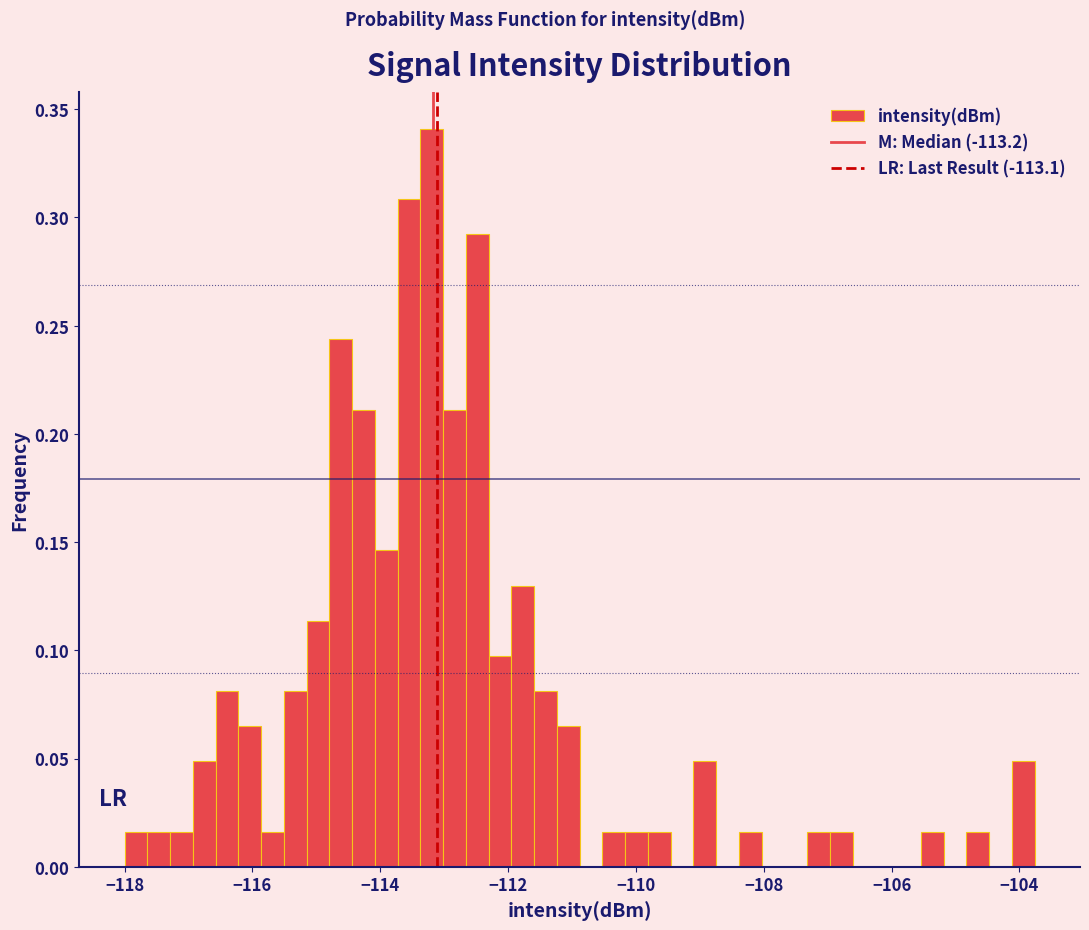

Around what value on the x-axis is the tallest bar? Give the approximate position of its centre, as read against the axis.

-113.2